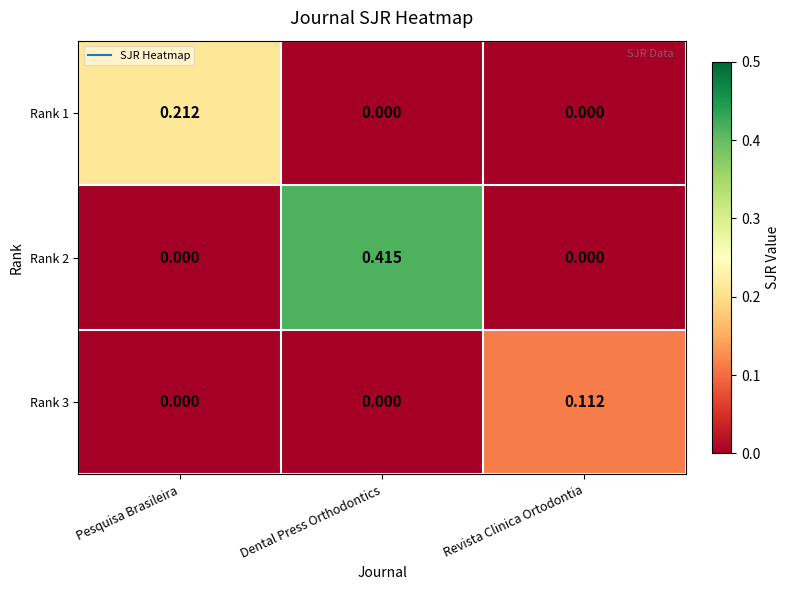

At which label does Rank 2 reach its peak?

Dental Press Orthodontics